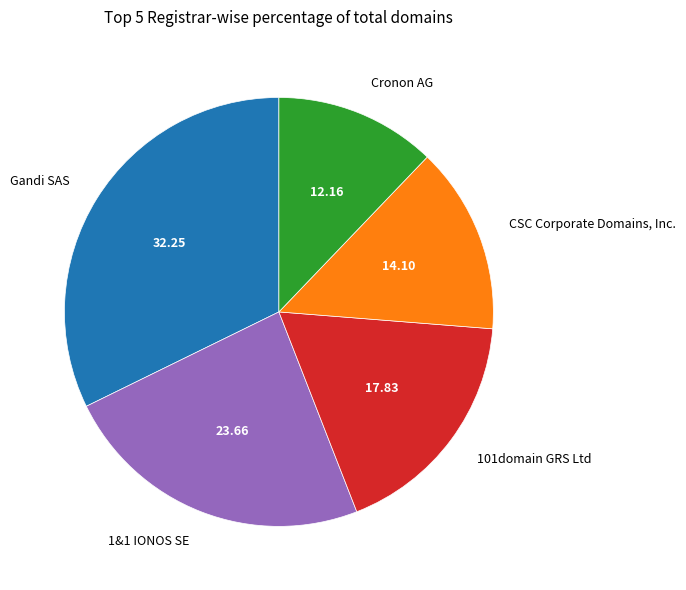

Do Cronon AG and 1&1 IONOS SE together represent more than half of the pie?

No